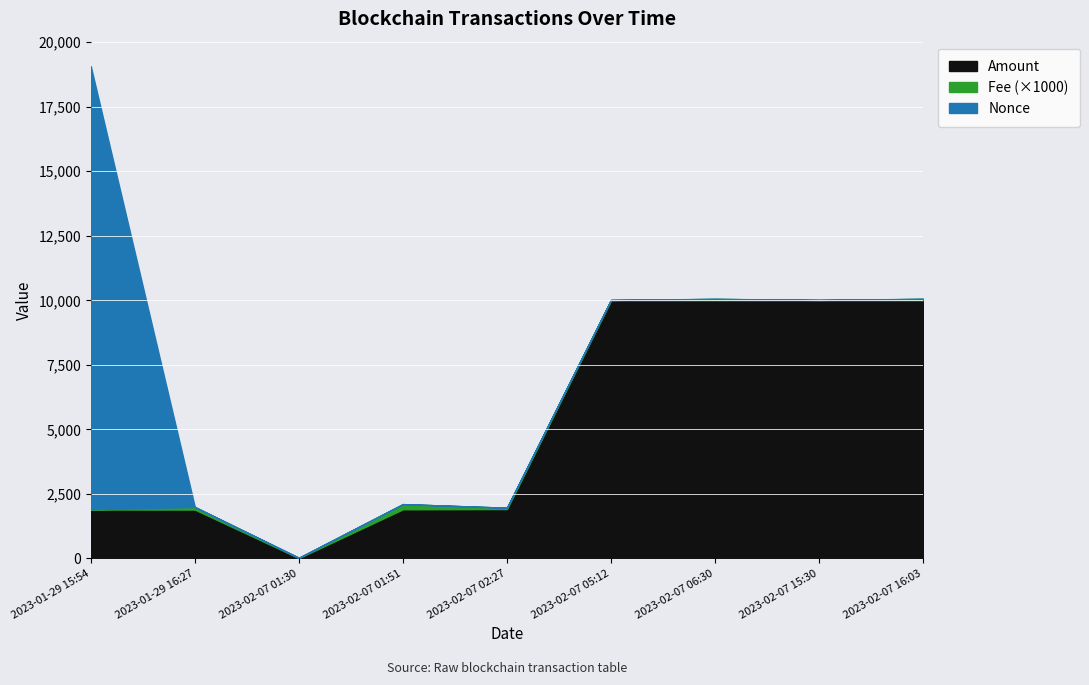

At which label does Amount reach its peak?

2023-02-07 15:30